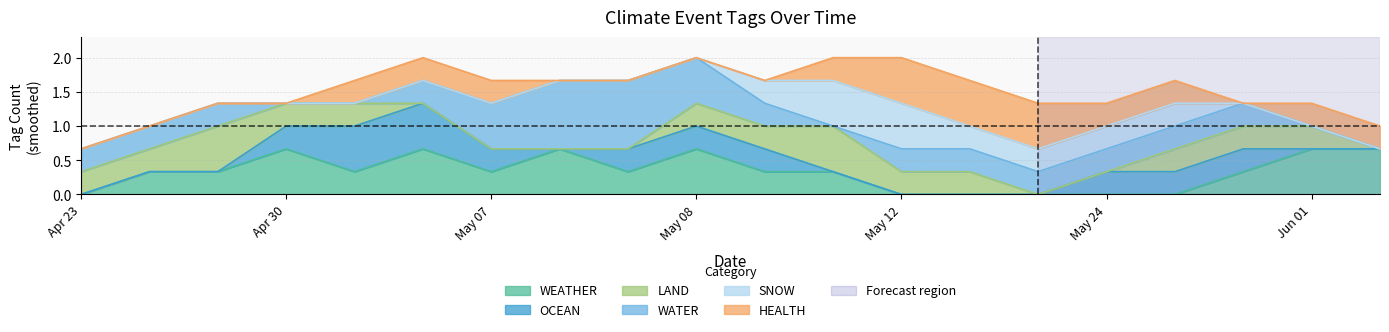

In WEATHER, how many points are lower than both neighbors (excluding endpoints)?

4